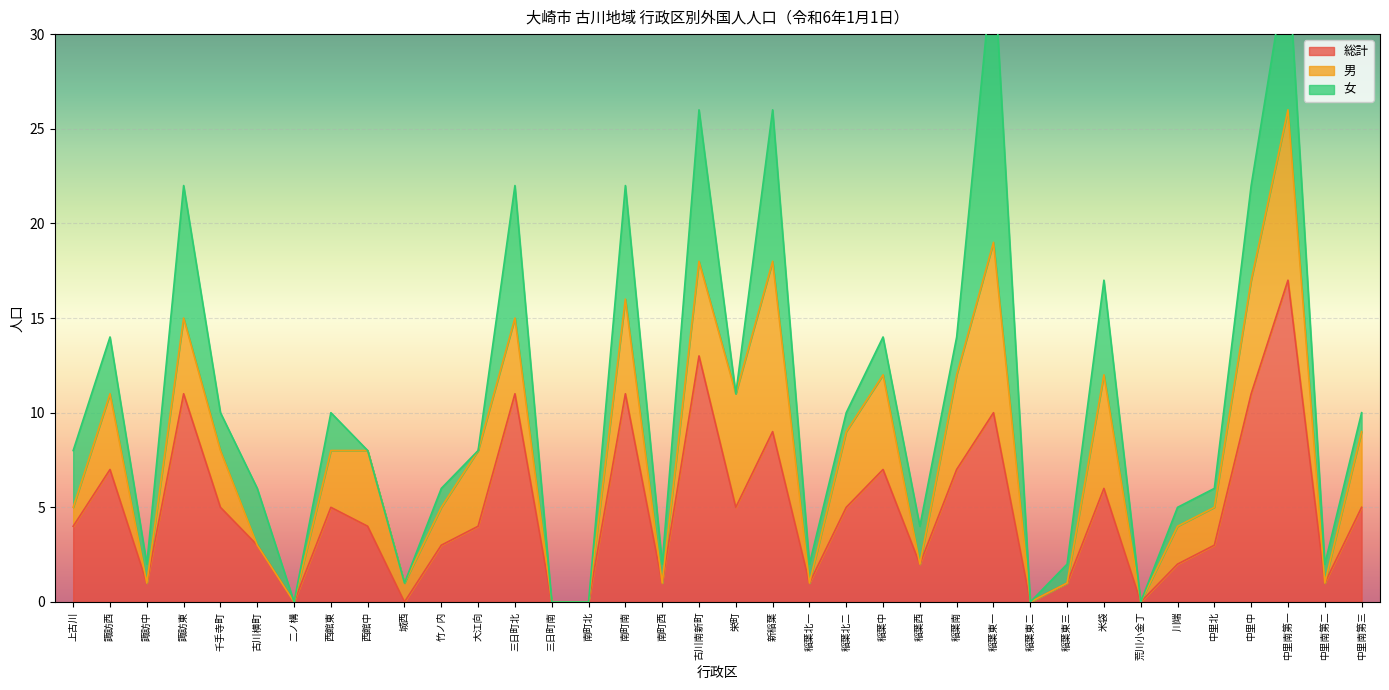

Reading left to right, list all the values displayed in this chart.

総計: 上古川=4	諏訪西=7	諏訪中=1	諏訪東=11	千手寺町=5	古川横町=3	二ノ構=0	西館東=5	西館中=4	城西=0	竹ノ内=3	大江向=4	三日町北=11	三日町南=0	南町北=0	南町南=11	南町西=1	古川南新町=13	栄町=5	新稲葉=9	稲葉北一=1	稲葉北二=5	稲葉中=7	稲葉西=2	稲葉南=7	稲葉東一=10	稲葉東二=0	稲葉東三=1	米袋=6	荒川小金丁=0	川端=2	中里北=3	中里中=11	中里南第一=17	中里南第二=1	中里南第三=5
男: 上古川=1	諏訪西=4	諏訪中=0	諏訪東=4	千手寺町=3	古川横町=0	二ノ構=0	西館東=3	西館中=4	城西=1	竹ノ内=2	大江向=4	三日町北=4	三日町南=0	南町北=0	南町南=5	南町西=0	古川南新町=5	栄町=6	新稲葉=9	稲葉北一=0	稲葉北二=4	稲葉中=5	稲葉西=0	稲葉南=5	稲葉東一=9	稲葉東二=0	稲葉東三=0	米袋=6	荒川小金丁=0	川端=2	中里北=2	中里中=6	中里南第一=9	中里南第二=0	中里南第三=4
女: 上古川=3	諏訪西=3	諏訪中=1	諏訪東=7	千手寺町=2	古川横町=3	二ノ構=0	西館東=2	西館中=0	城西=0	竹ノ内=1	大江向=0	三日町北=7	三日町南=0	南町北=0	南町南=6	南町西=1	古川南新町=8	栄町=0	新稲葉=8	稲葉北一=1	稲葉北二=1	稲葉中=2	稲葉西=2	稲葉南=2	稲葉東一=15	稲葉東二=0	稲葉東三=1	米袋=5	荒川小金丁=0	川端=1	中里北=1	中里中=5	中里南第一=8	中里南第二=1	中里南第三=1